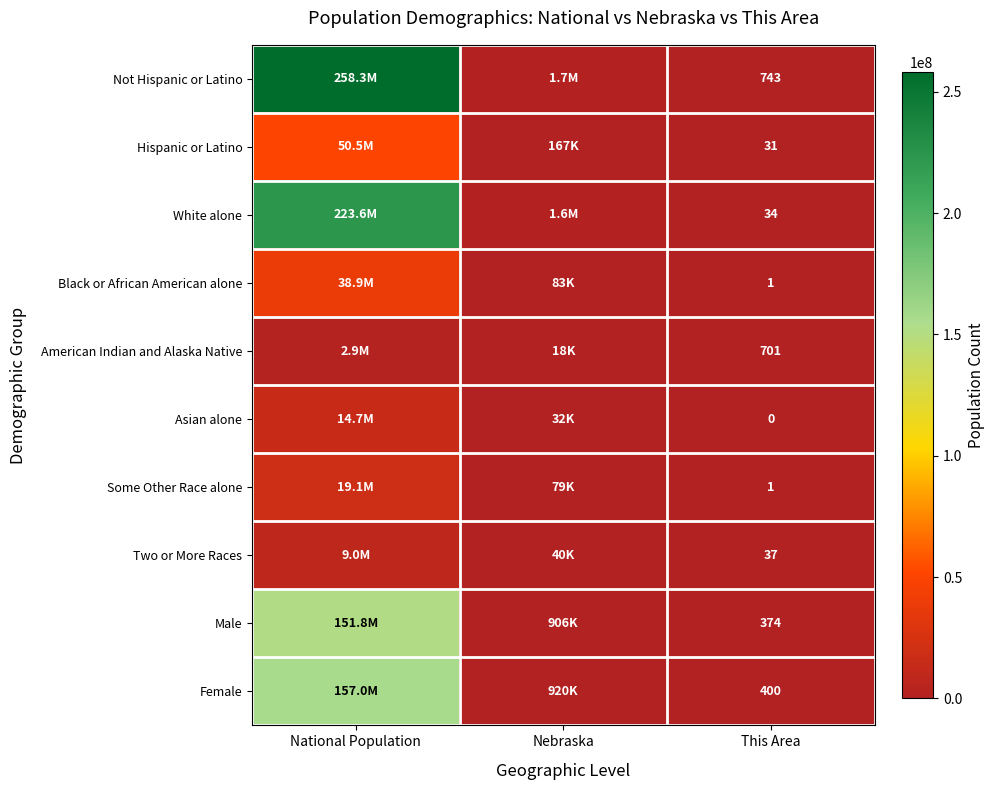

The American Indian and Alaska Native series shows 701 at This Area. True or false?

True